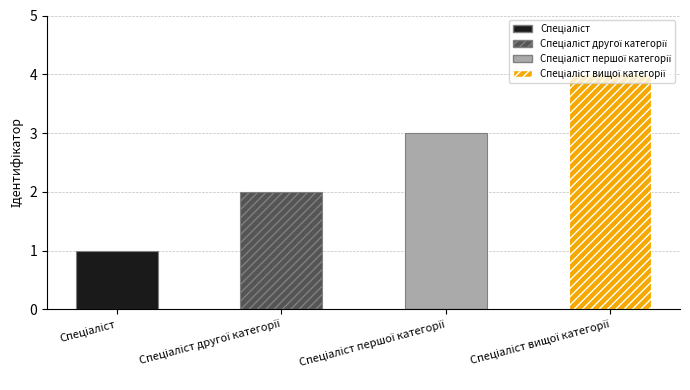

What position from the right is Спеціаліст другої категорії?

3